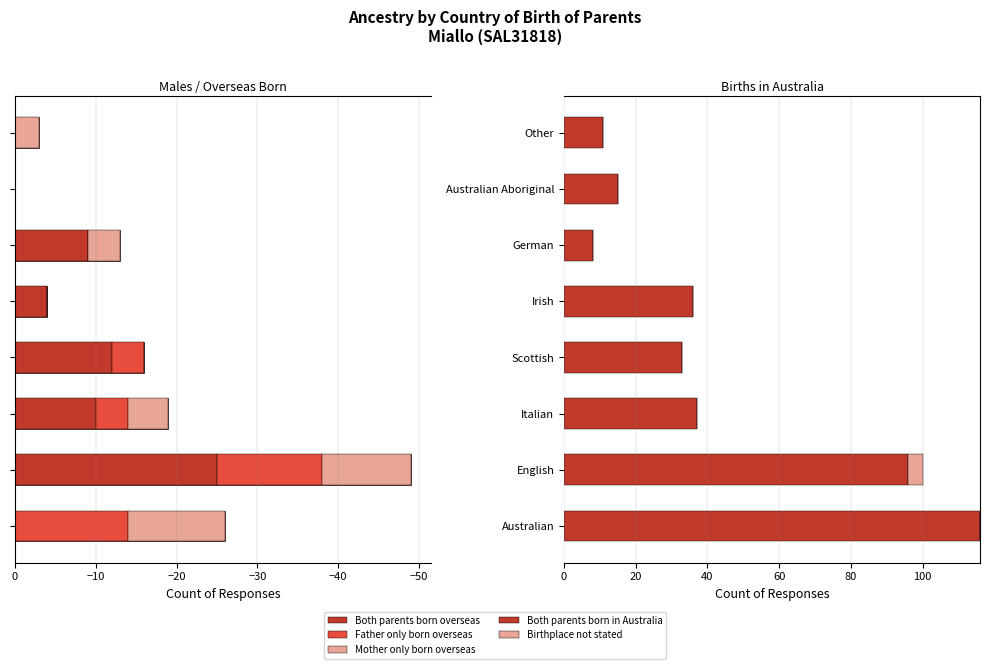

What is the difference between the Left total values at Other and English?

46